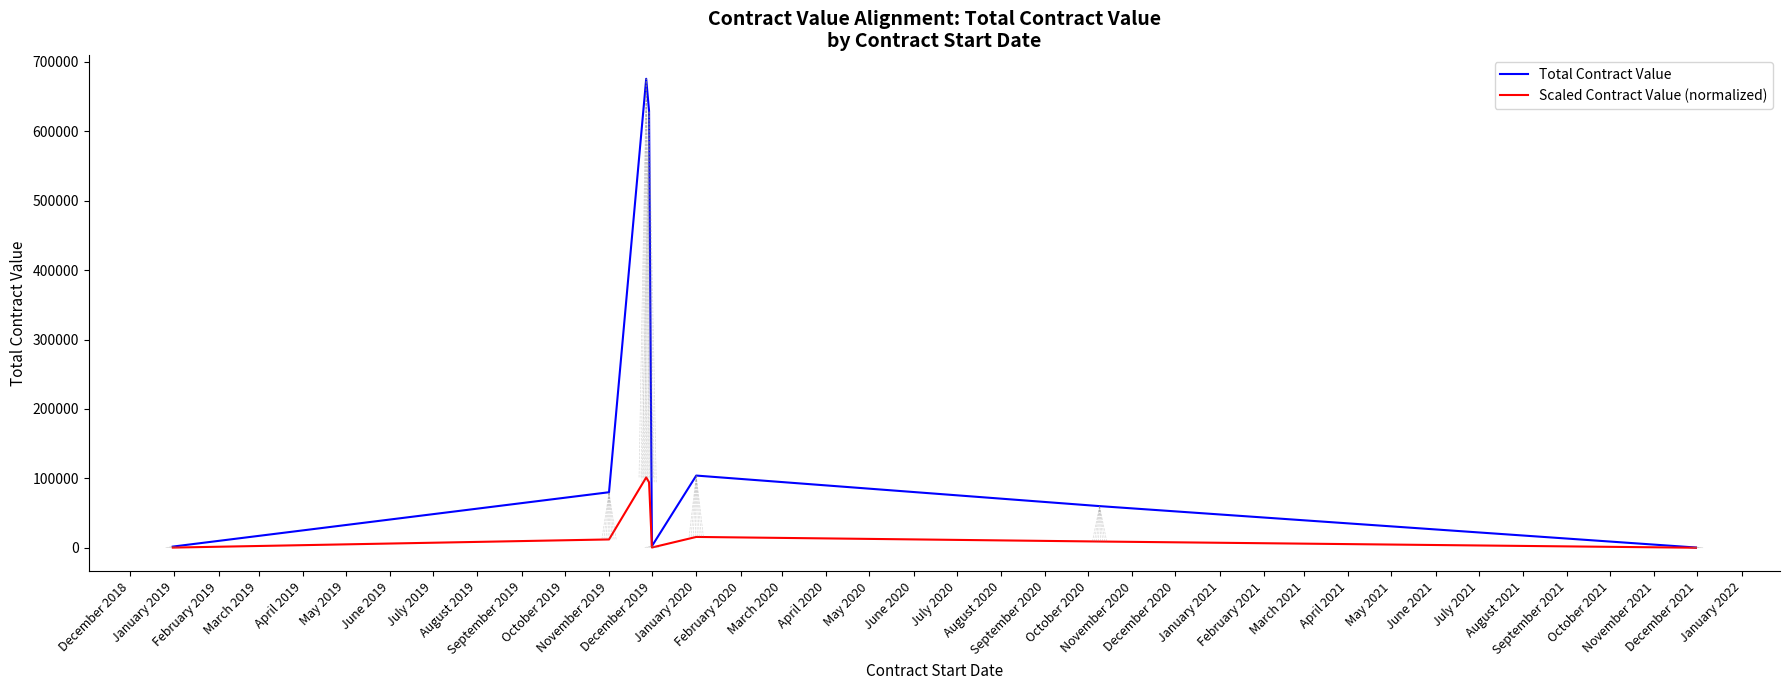

Rank the series by their maximum value, from lowest to highest.

Scaled Contract Value (normalized), Total Contract Value